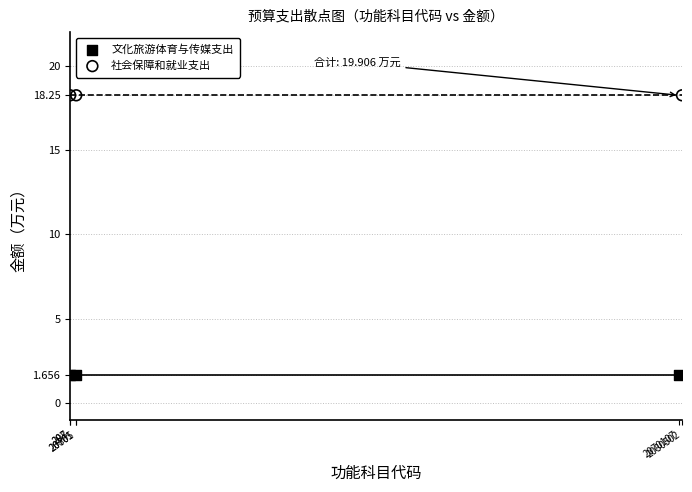

Which series reaches the maximum Y coordinate?

社会保障和就业支出